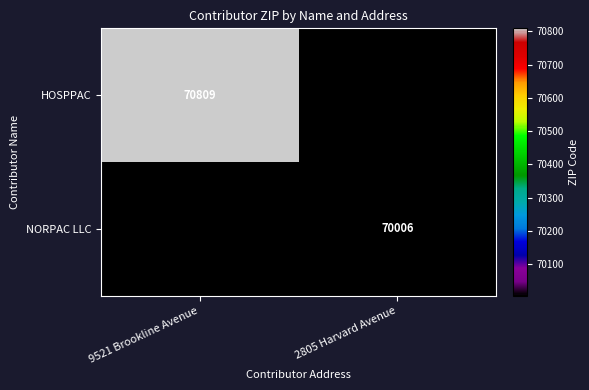

What is the maximum value shown in the chart?

70809.0